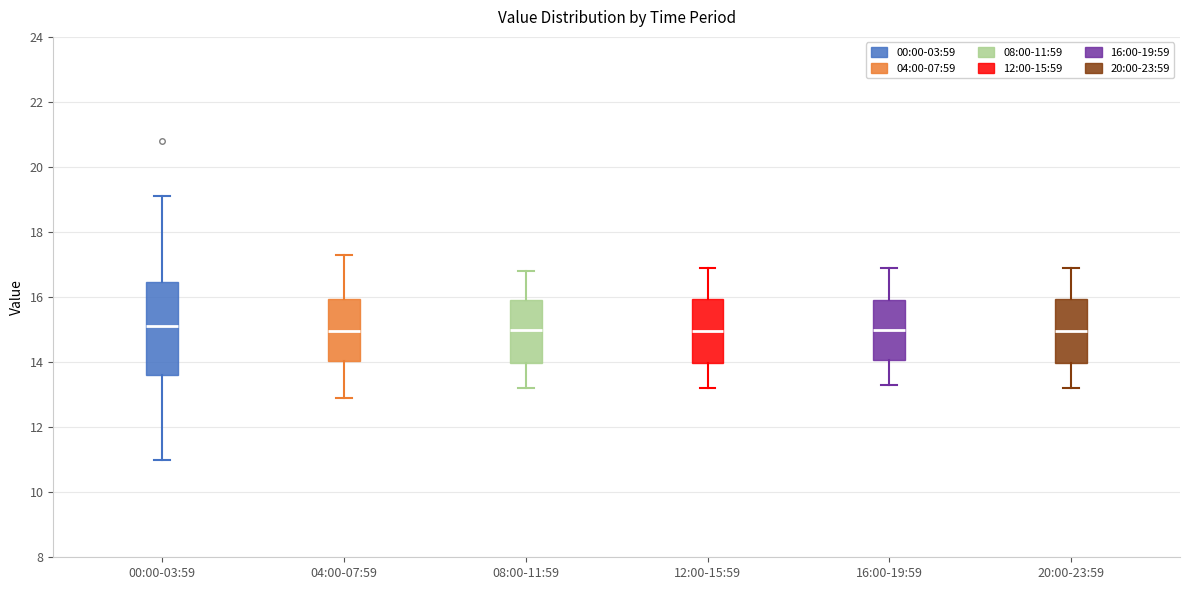

Where is the lower edge of the box for 12:00-15:59 on the y-axis? The values are not printed on the chart, so give them approximately, as read against the axis.

14.0